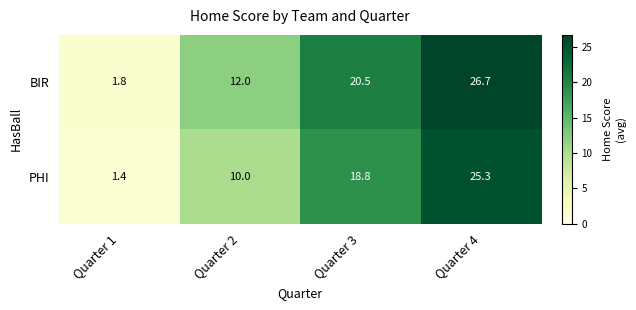

Rank the categories by PHI value from lowest to highest.

Quarter 1, Quarter 2, Quarter 3, Quarter 4